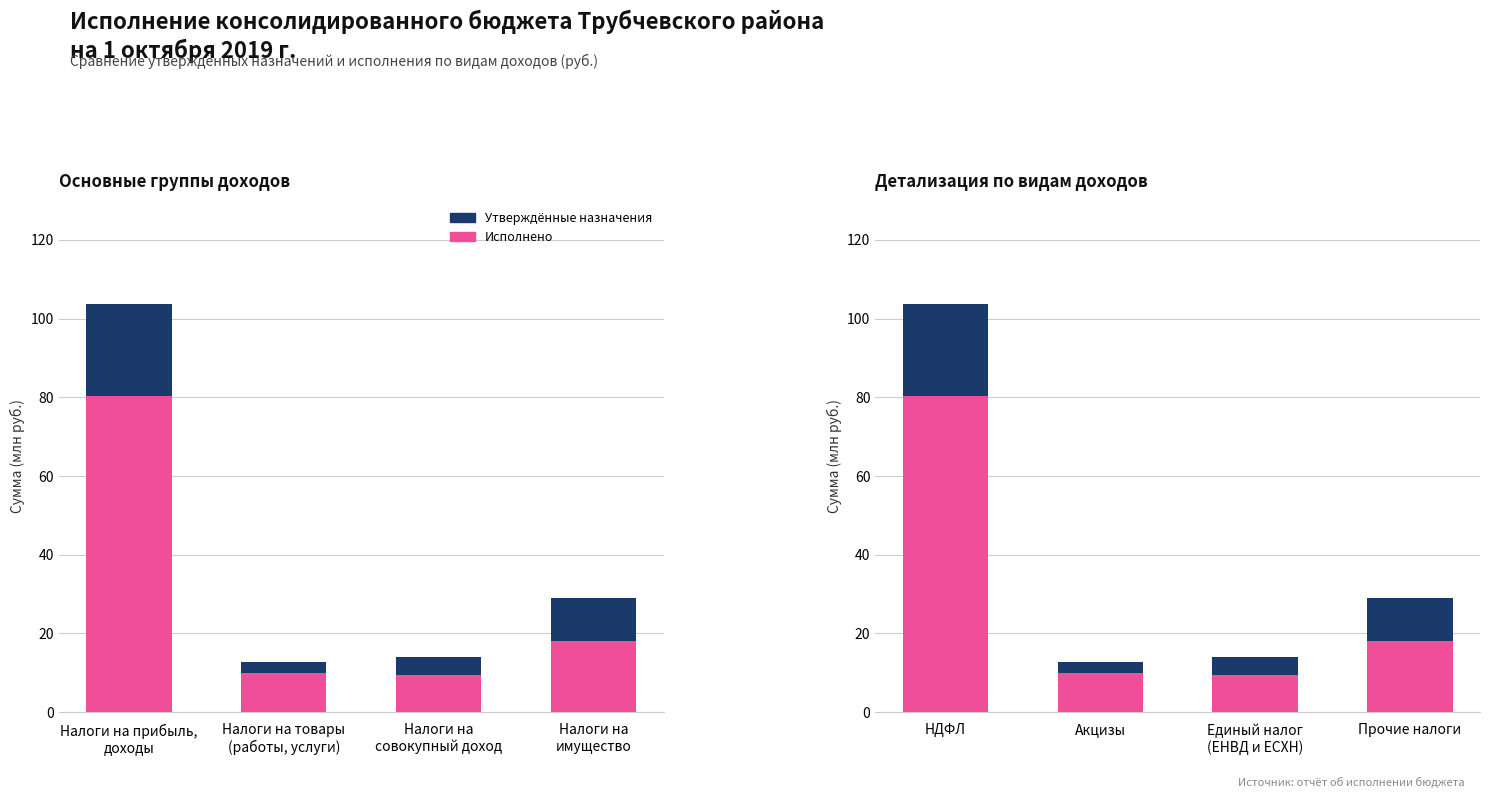

What is the highest value of the Утверждённые назначения series?

23.3